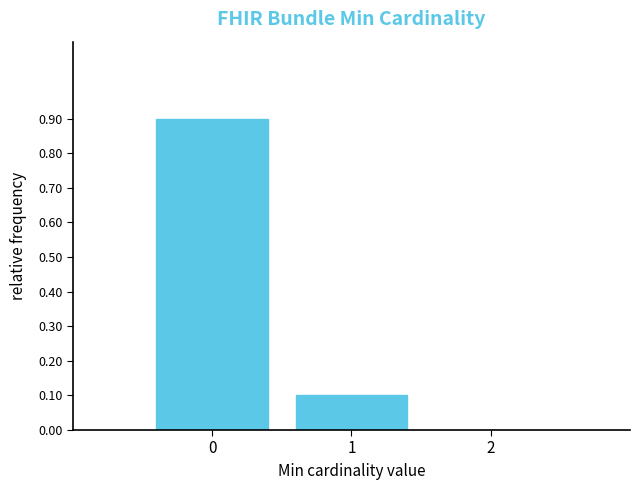

What is the height of the bar covering 0.5 to 1.5 on the x-axis? The values are not printed on the chart, so give them approximately, as read against the axis.

0.1